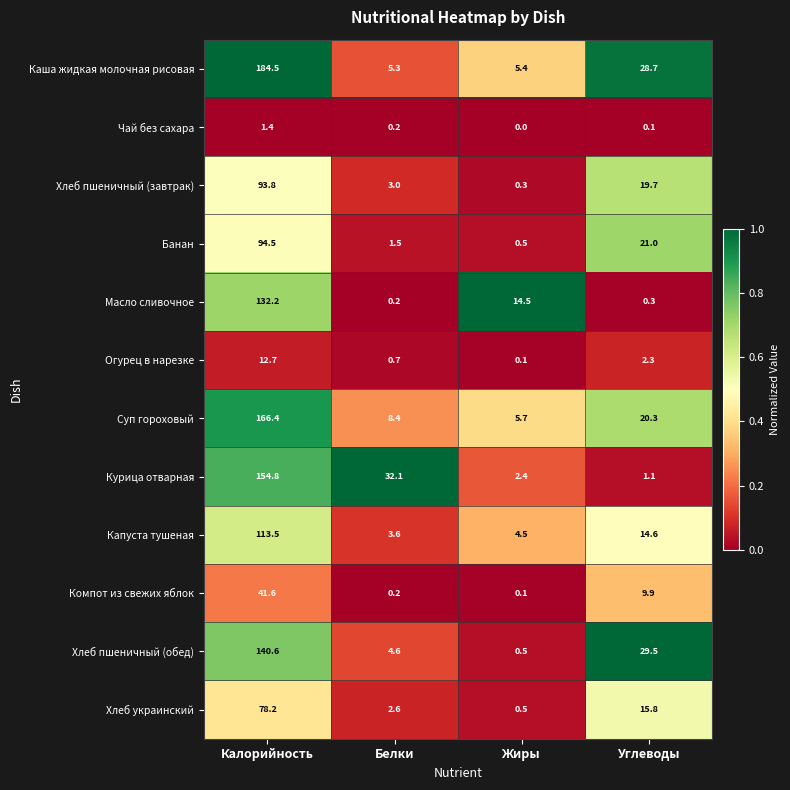

Which series has the largest total across all categories?

Каша жидкая молочная рисовая